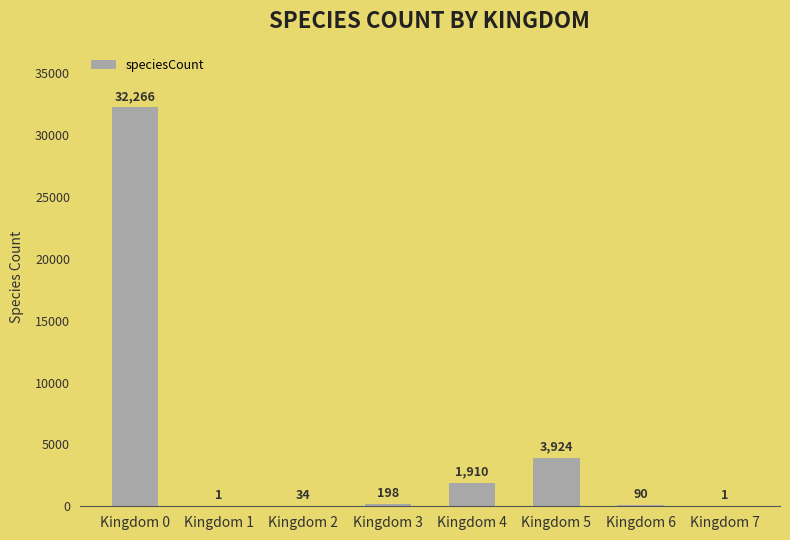

Approximately how many times larger is the value at Kingdom 5 compared to Kingdom 6?

43.6